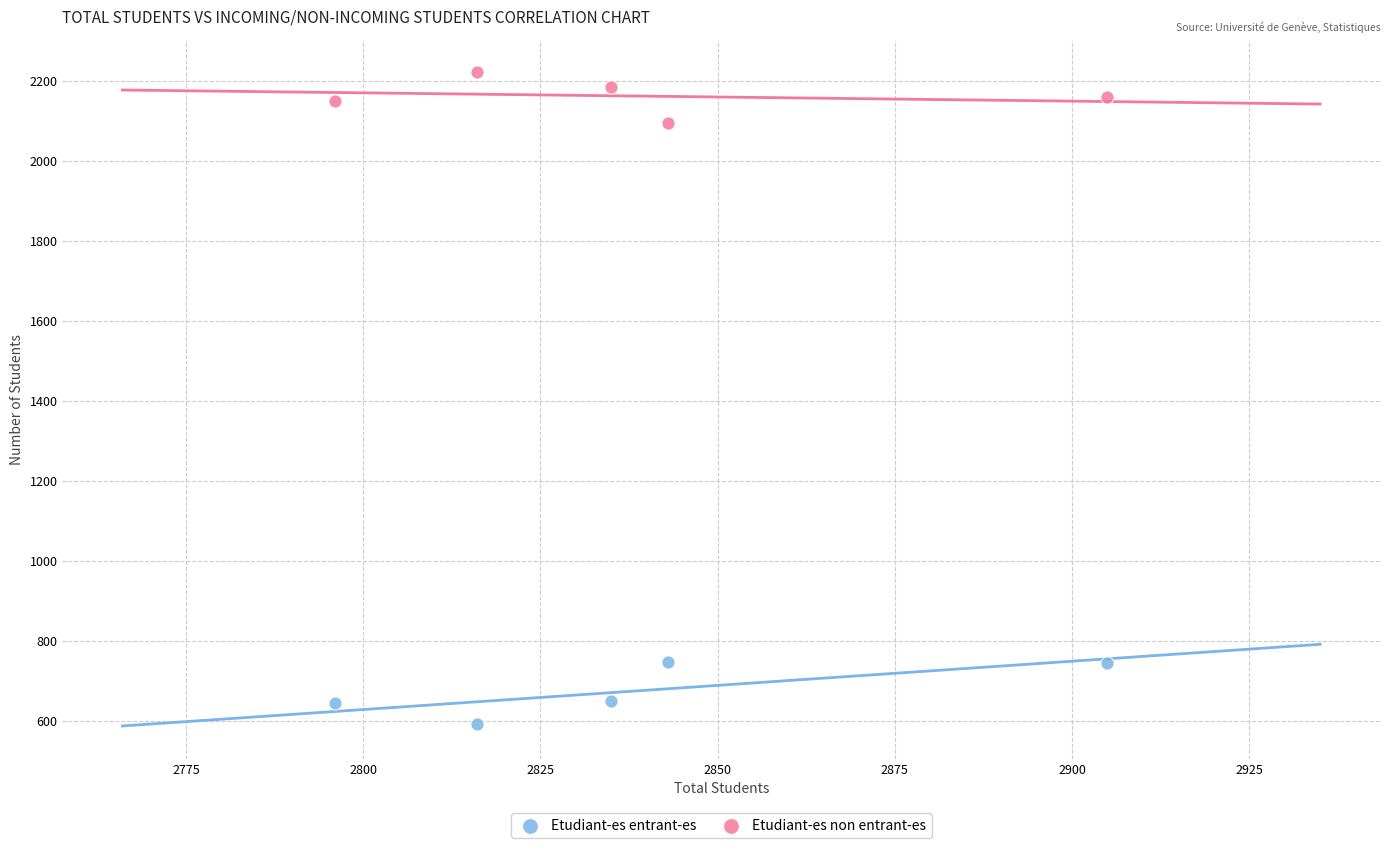

Which series contains the highest Y value?

Etudiant-es non entrant-es